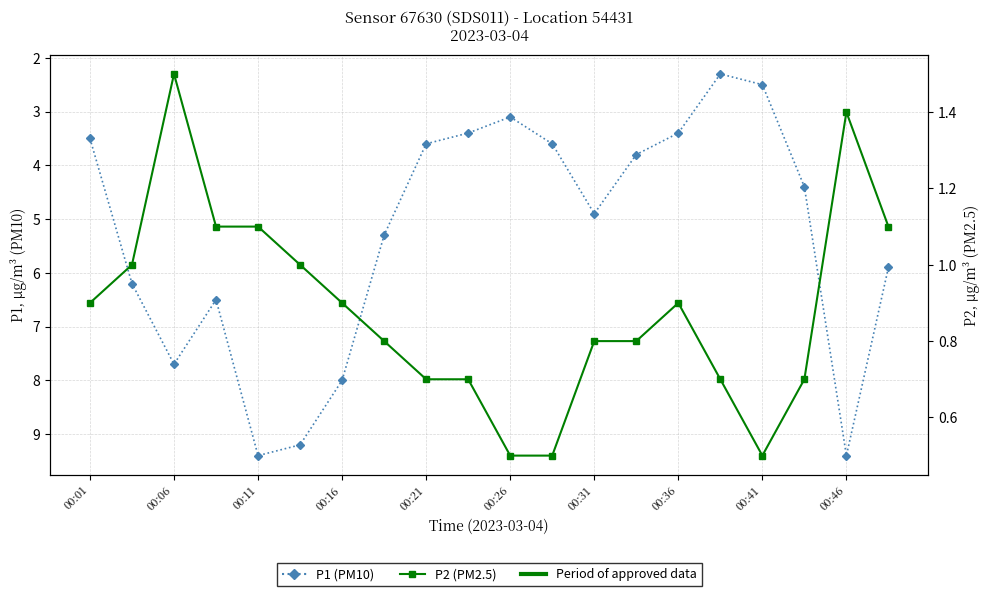

How many lines are shown in the chart?

2